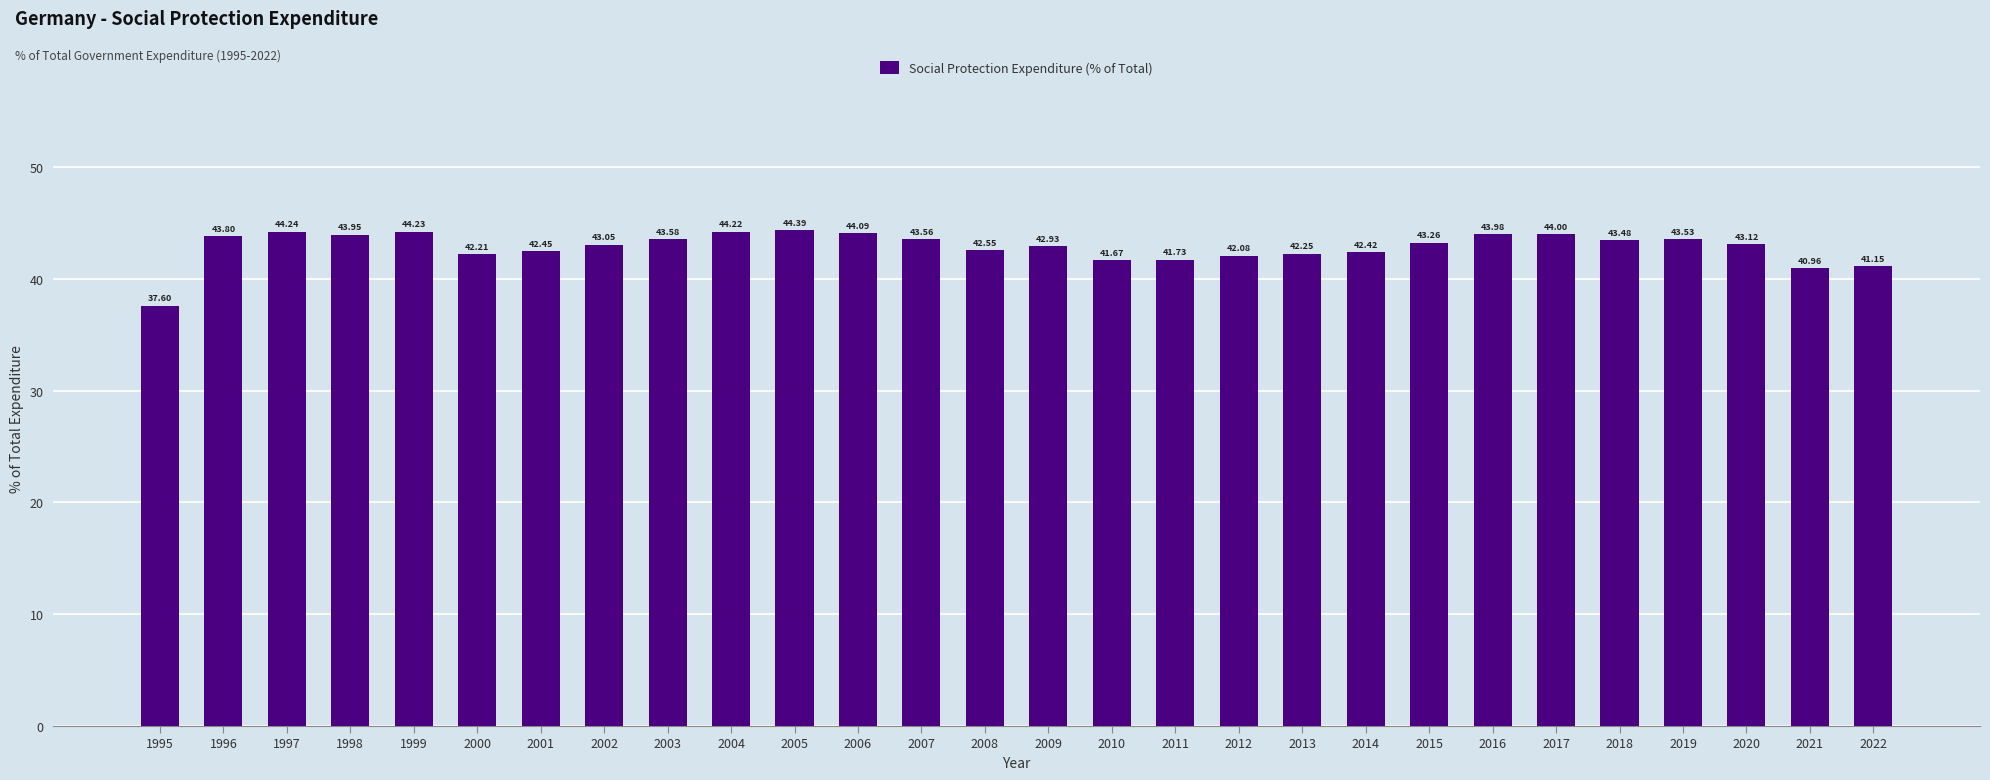

List the labels in order of value, largest first.

2005, 1997, 1999, 2004, 2006, 2017, 2016, 1998, 1996, 2003, 2007, 2019, 2018, 2015, 2020, 2002, 2009, 2008, 2001, 2014, 2013, 2000, 2012, 2011, 2010, 2022, 2021, 1995